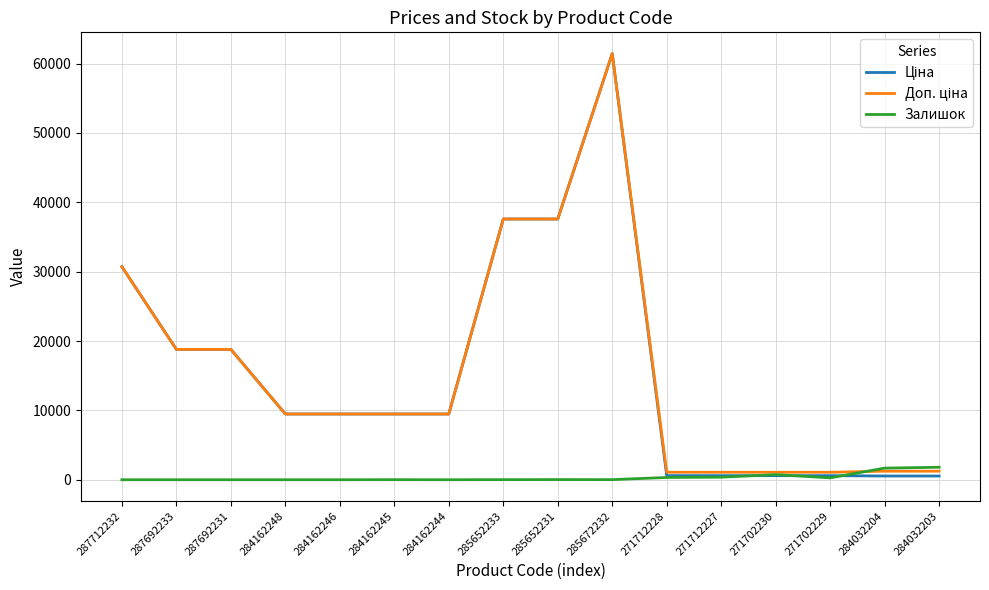

At which category is the sum across all series the highest?

285672232